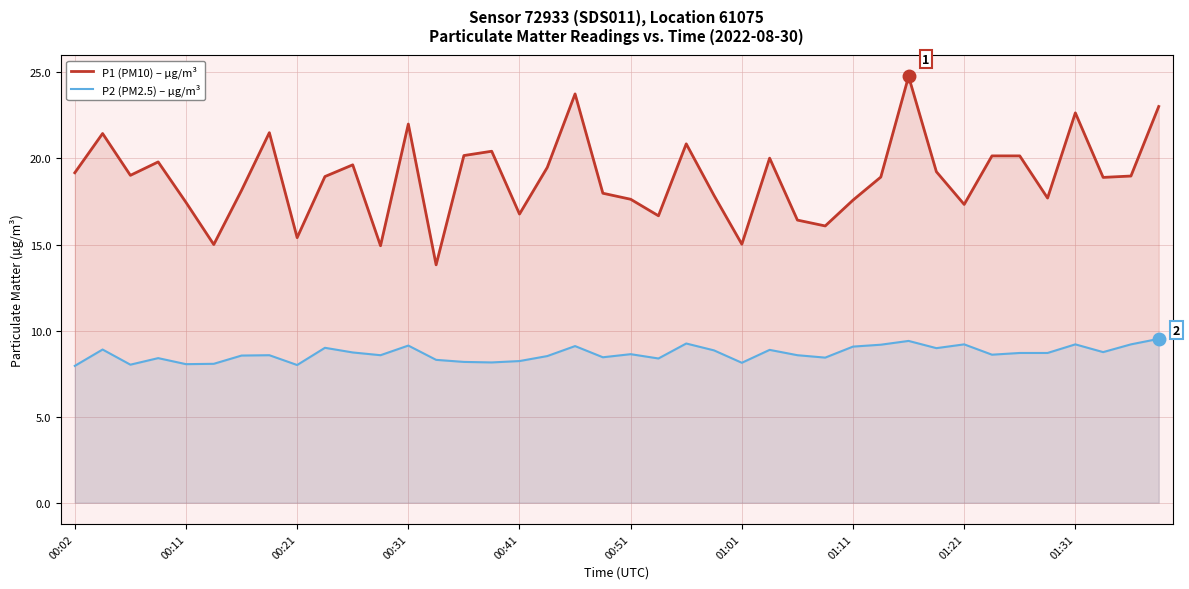

Rank the series by their maximum value, from highest to lowest.

P1 (PM10) – µg/m³, P2 (PM2.5) – µg/m³